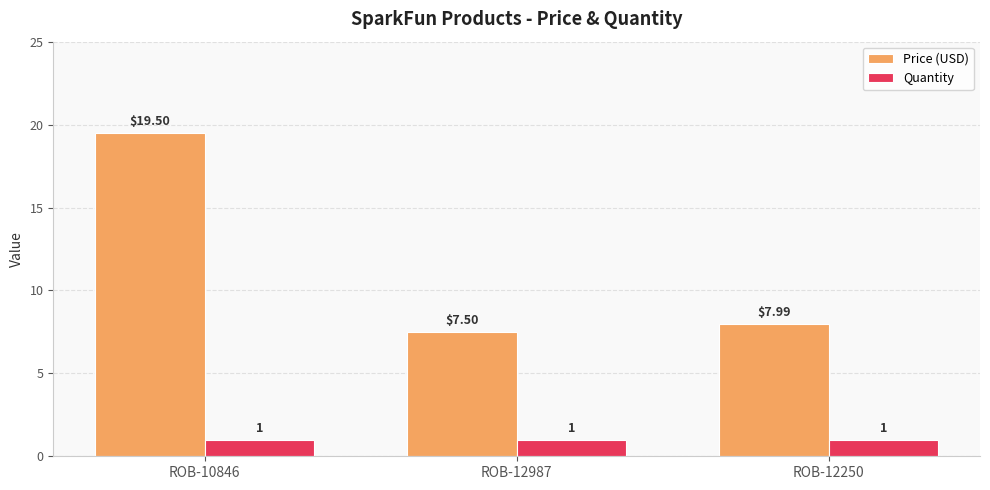

Reading right to left, transcribe all the data shown in this chart.

Price (USD): 8.0	7.5	19.5
Quantity: 1.0	1.0	1.0